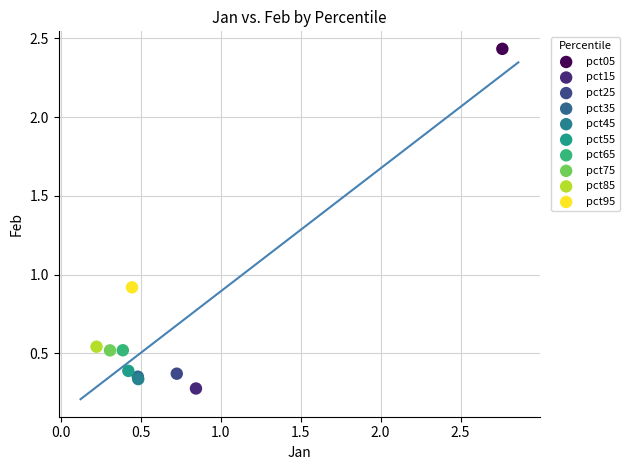

Which series reaches the minimum Y coordinate?

pct15